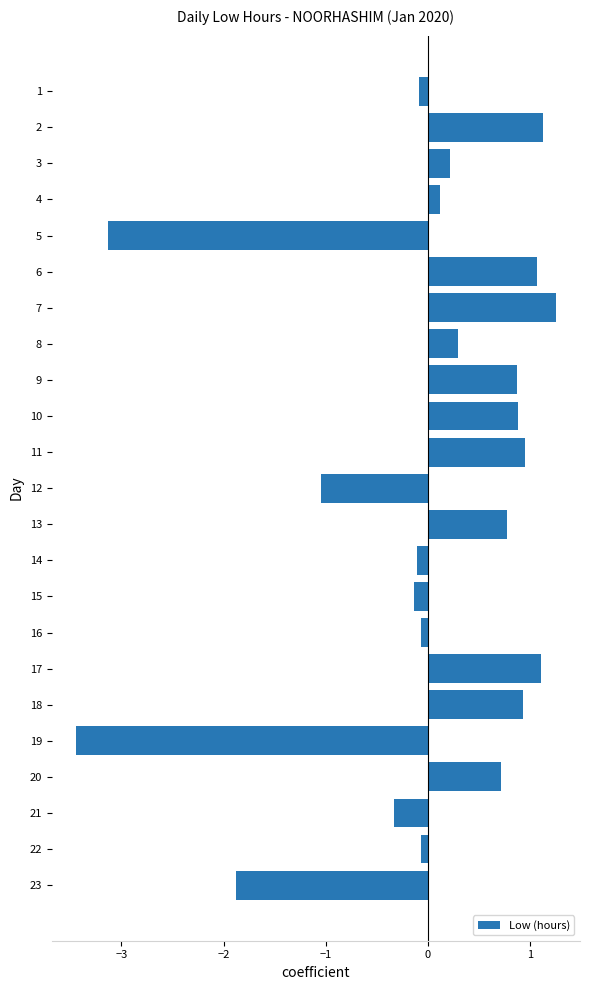

Are the bars grouped side by side (vs. stacked)?

No